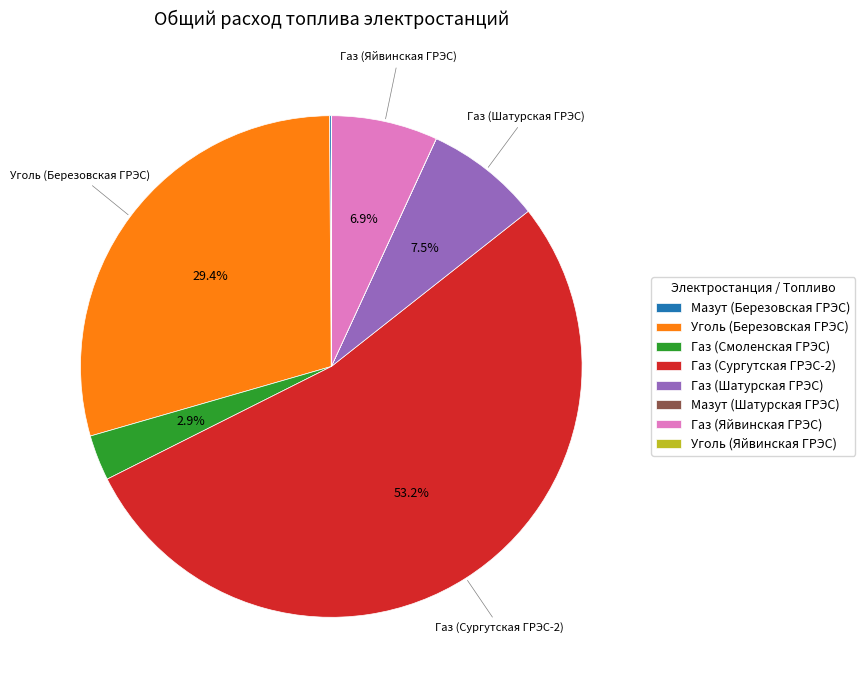

The Газ (Сургутская ГРЭС-2) slice represents 53% of the pie. True or false?

True